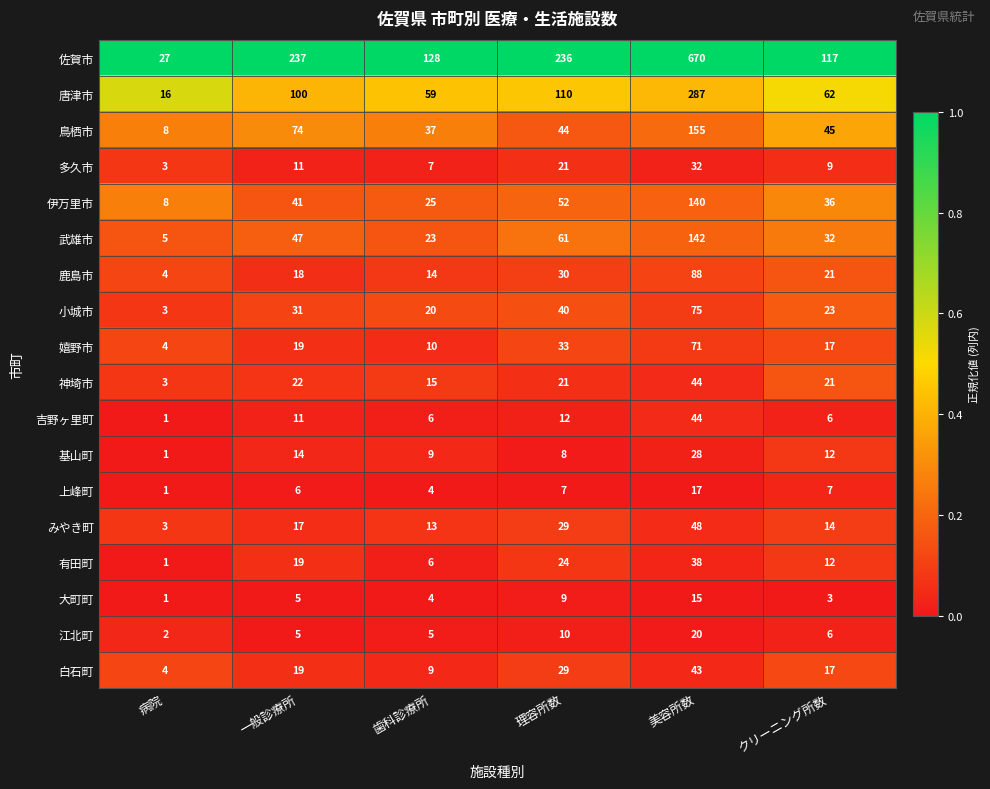

What is the difference between the 多久市 values at クリーニング所数 and 美容所数?

23